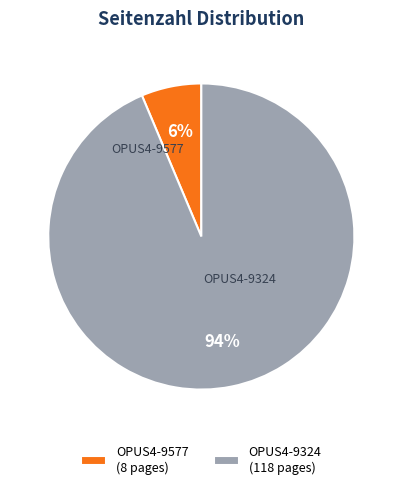

The OPUS4-9577 slice represents 1% of the pie. True or false?

False